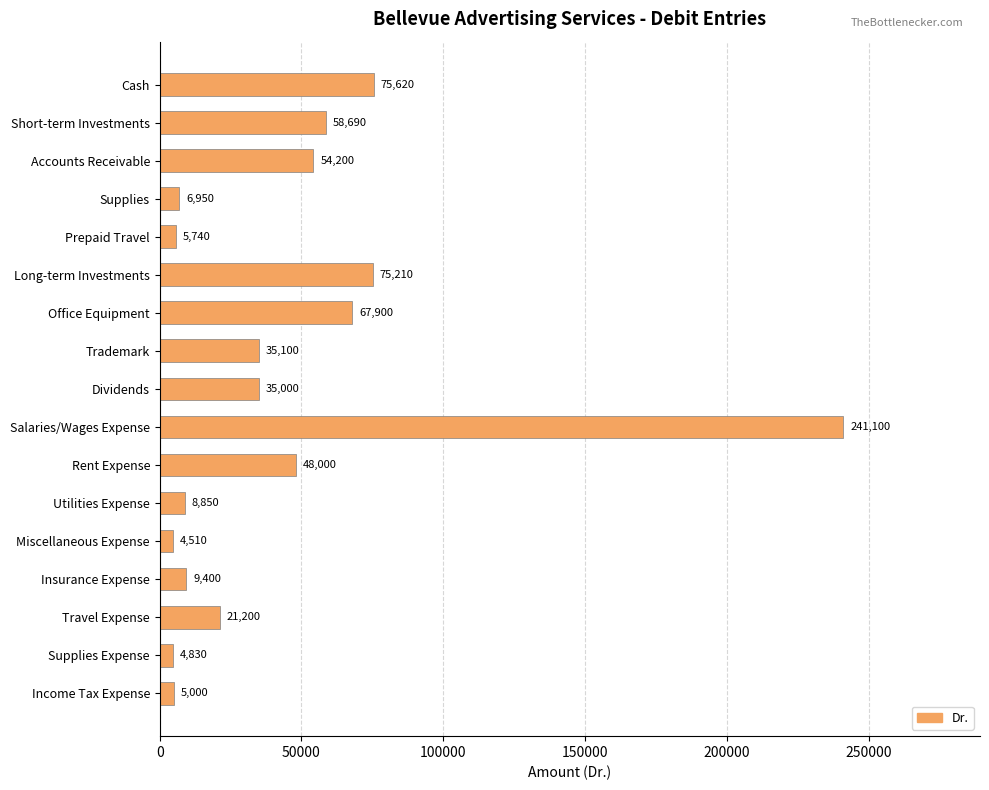

Count the number of data series in this chart.

1